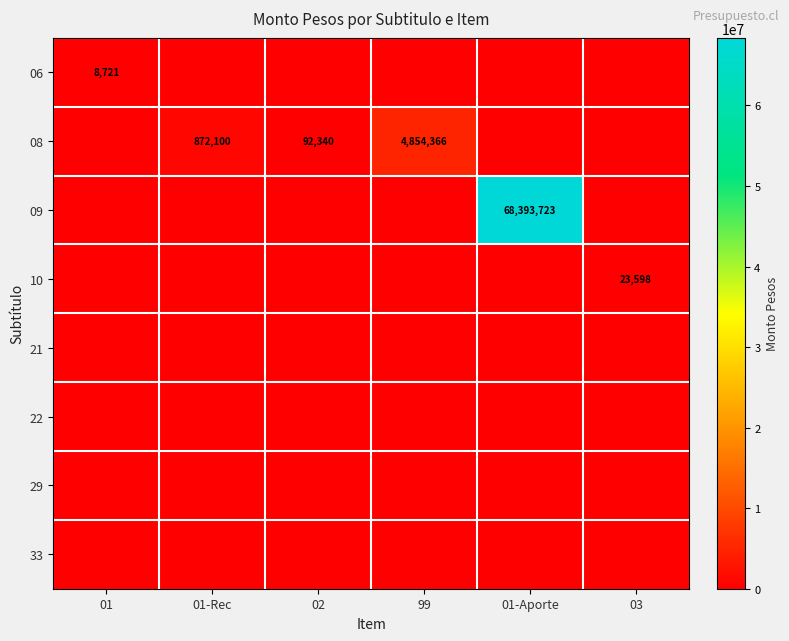

What is the spread (max minus min) of values at 02?

92340